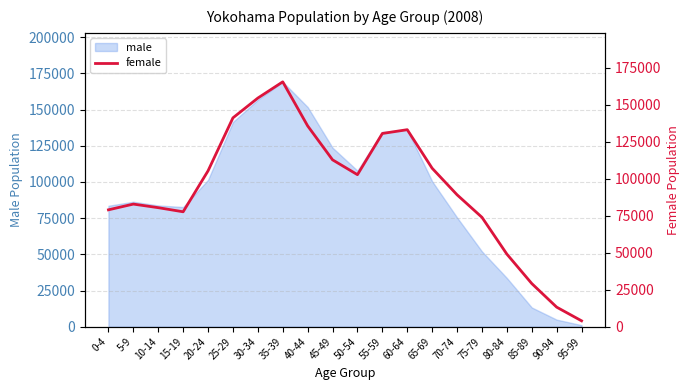

What is the average value?

93312